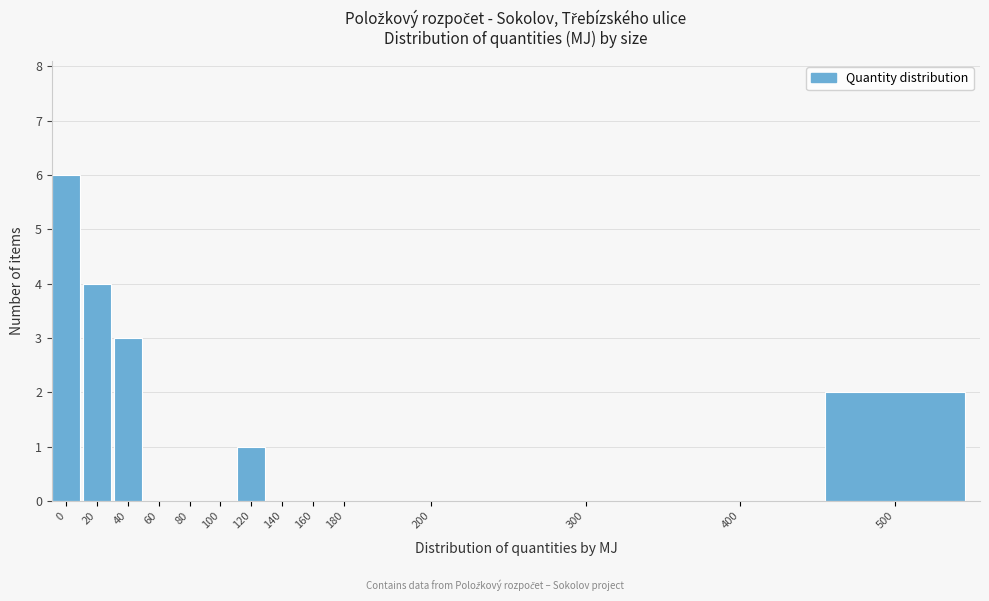

Reading right to left, extract all data points from this chart.

500=2	400=0	300=0	200=0	180=0	160=0	140=0	120=1	100=0	80=0	60=0	40=3	20=4	0=6